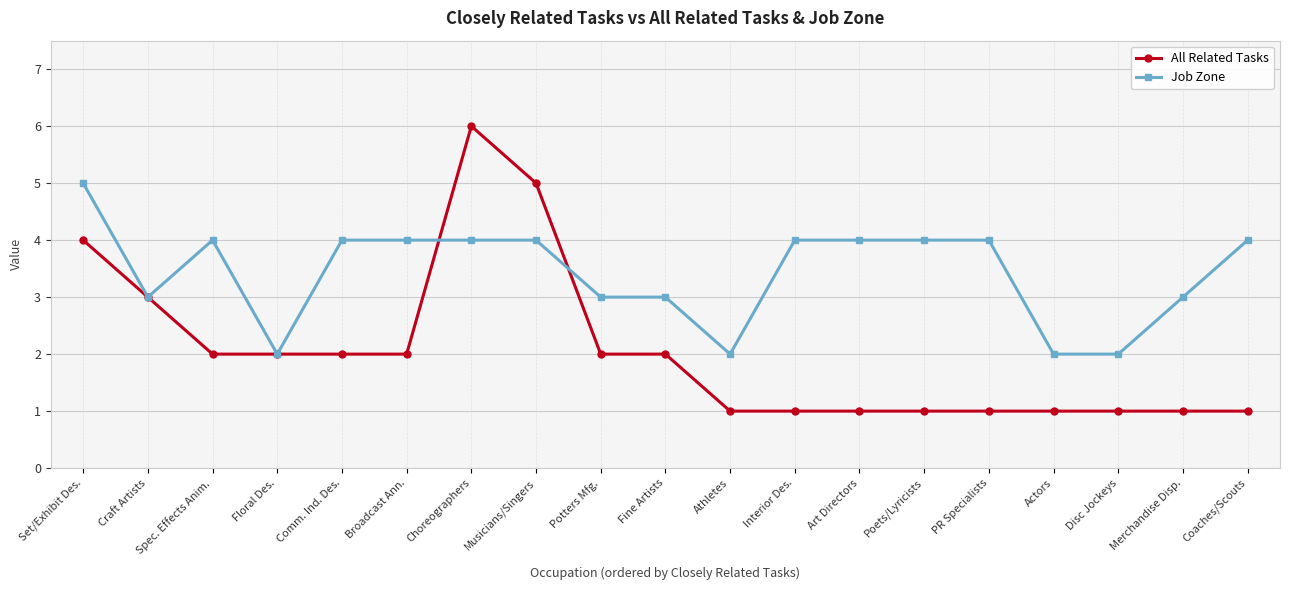

What is the maximum value for Job Zone?

5